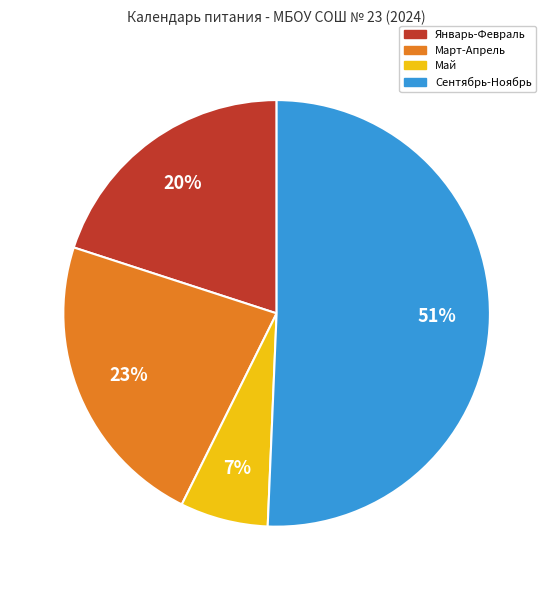

How many slices are in this pie chart?

4